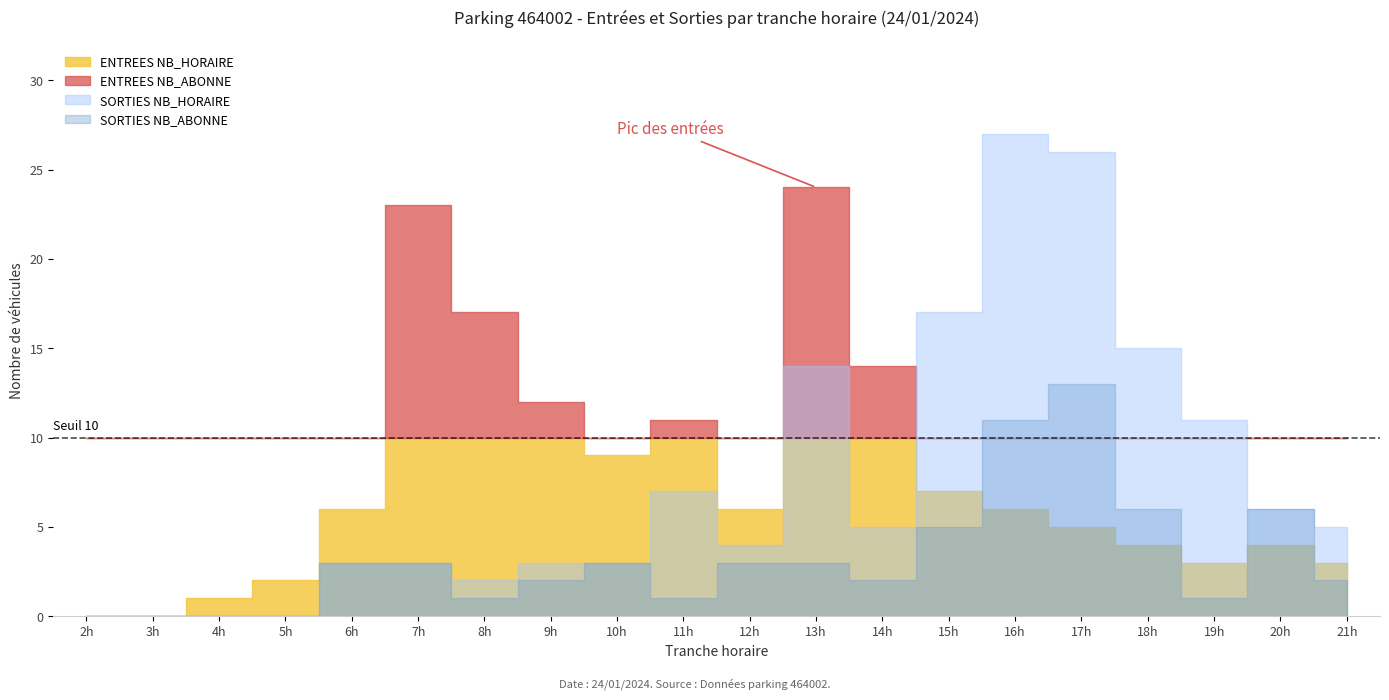

What is the difference between the second highest and second lowest values in the ENTREES NB_HORAIRE series?

10